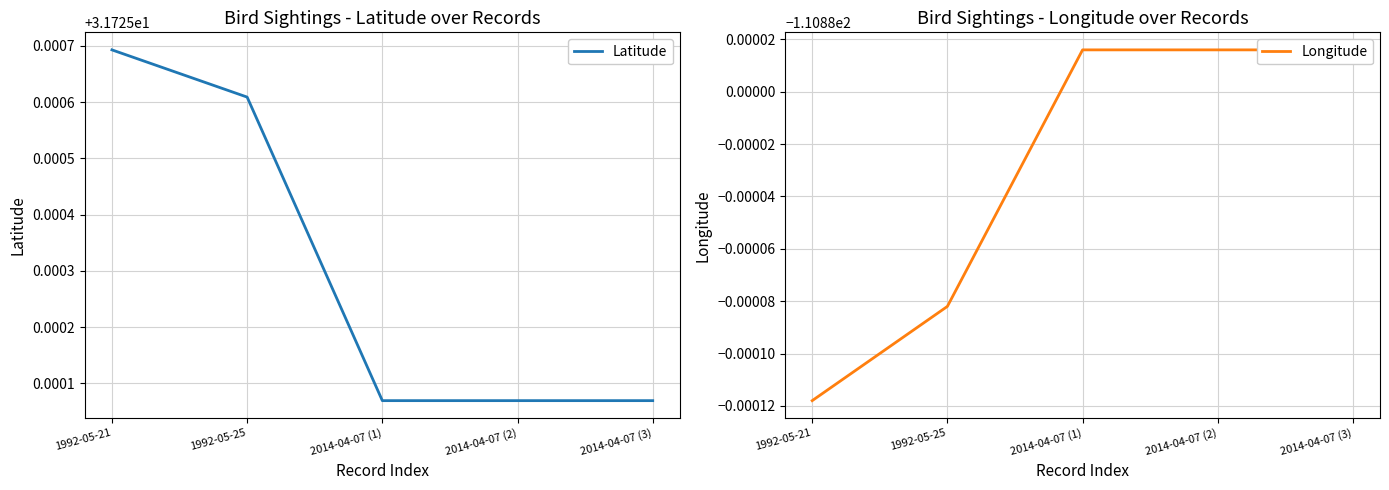

True or false: Latitude has a value of 54.1 at 1992-05-25.

False